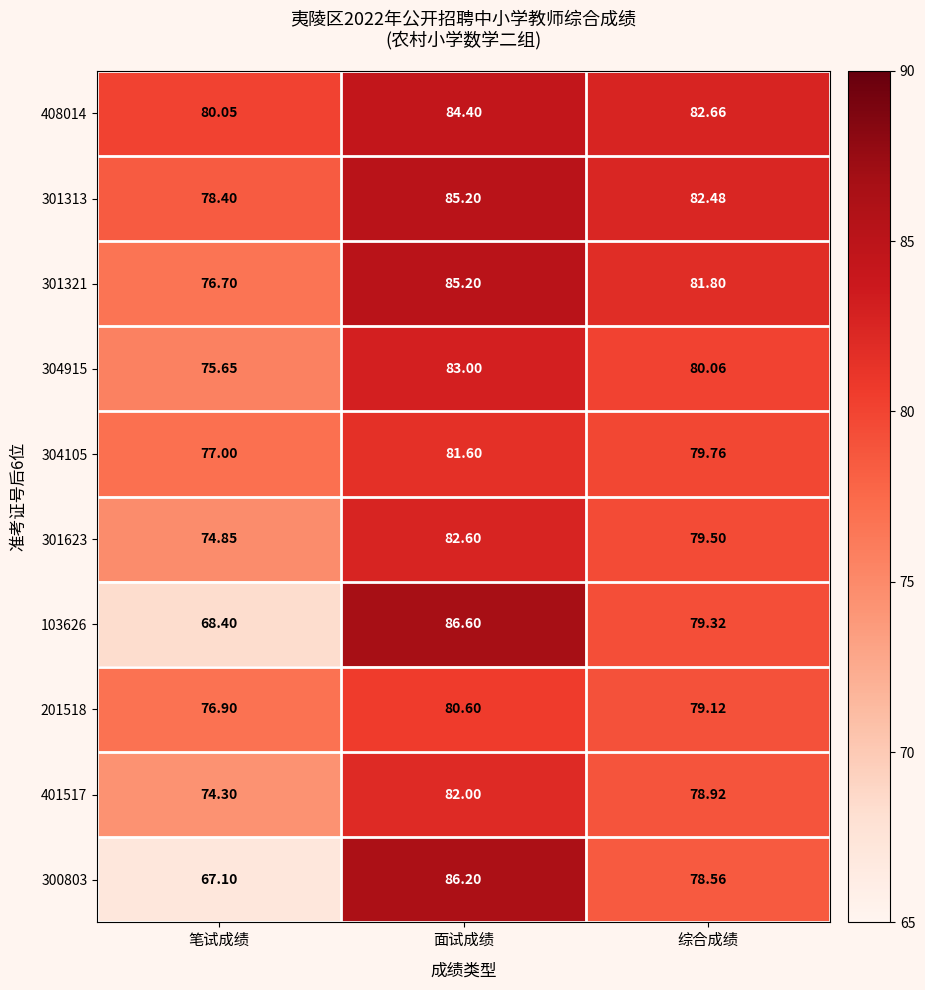

Which series has the largest range (max minus min)?

300803